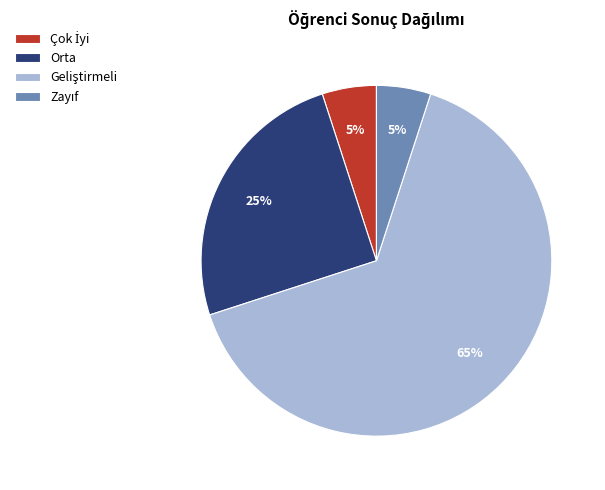

To the nearest percent, what is the difference between the largest and smallest slice percentages?

60%